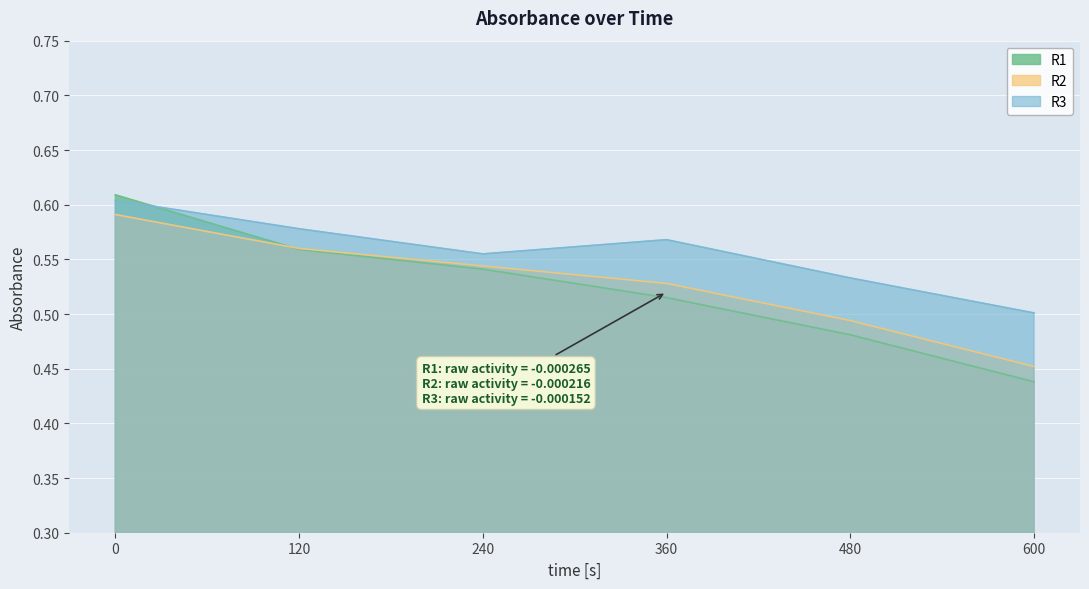

Rank the series by their maximum value, from highest to lowest.

R1, R3, R2